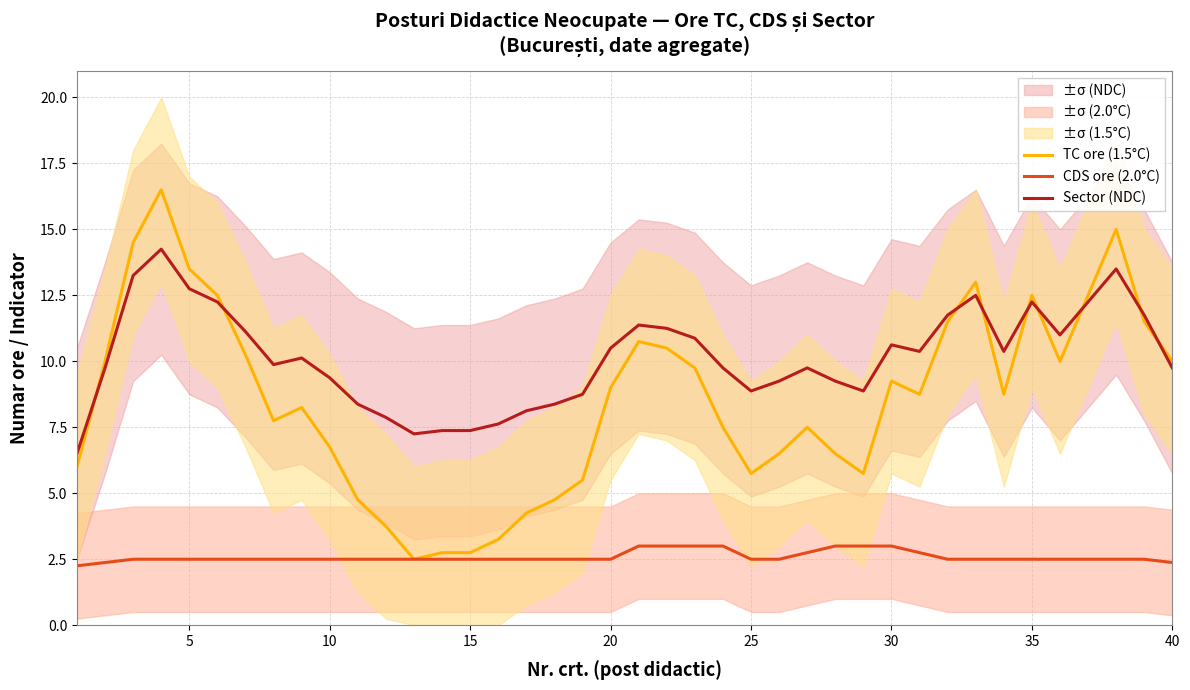

The value of TC ore (1.5°C) at 20 is 5.8. True or false?

False